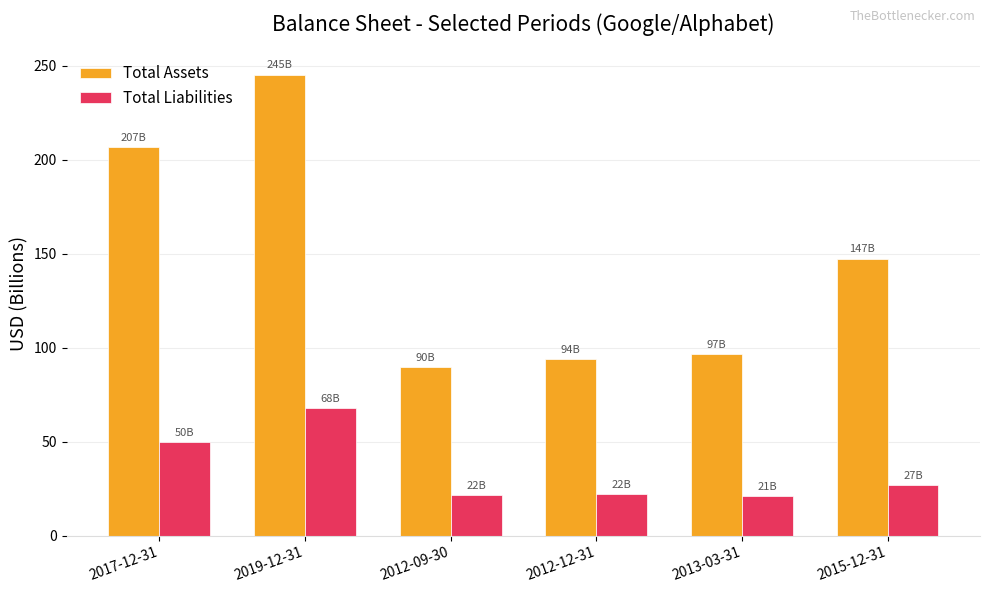

What is the minimum value shown in the chart?

21.2